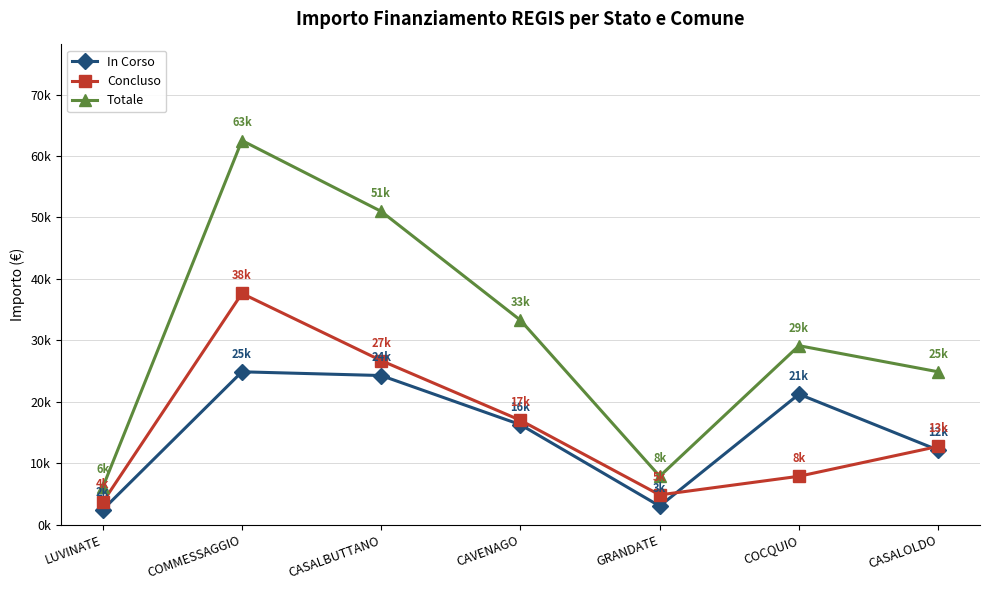

At which category does In Corso reach its first local valley?

GRANDATE